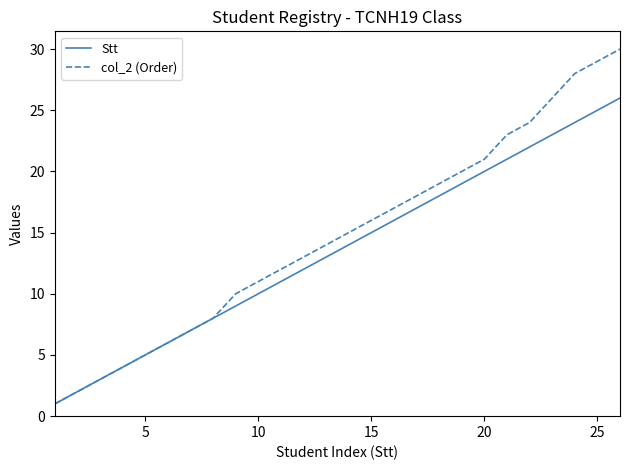

Reading left to right, what are all the values shown in this chart?

Stt: 1	2	3	4	5	6	7	8	9	10	11	12	13	14	15	16	17	18	19	20	21	22	23	24	25	26
col_2 (Order): 1	2	3	4	5	6	7	8	10	11	12	13	14	15	16	17	18	19	20	21	23	24	26	28	29	30